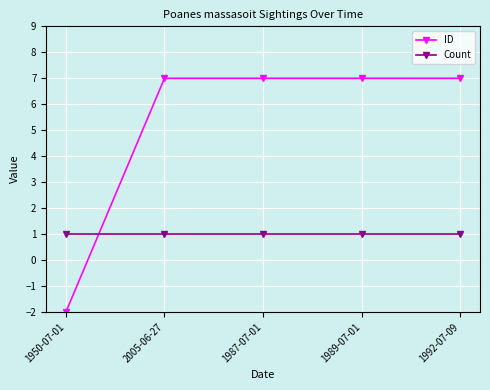

Which category has the lowest value across all series?

1950-07-01